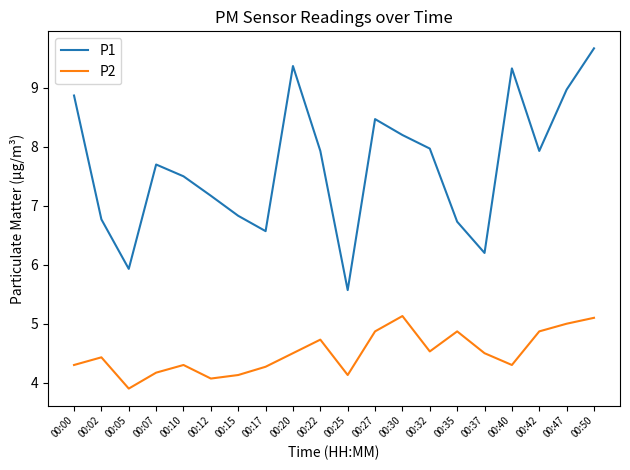

List the series in order of their peak value, lowest first.

P2, P1